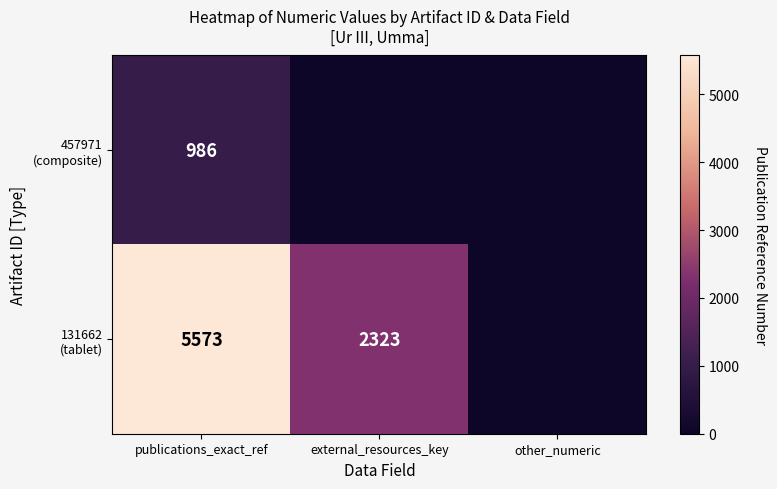

What is the spread (max minus min) of values at publications_exact_ref?

4587